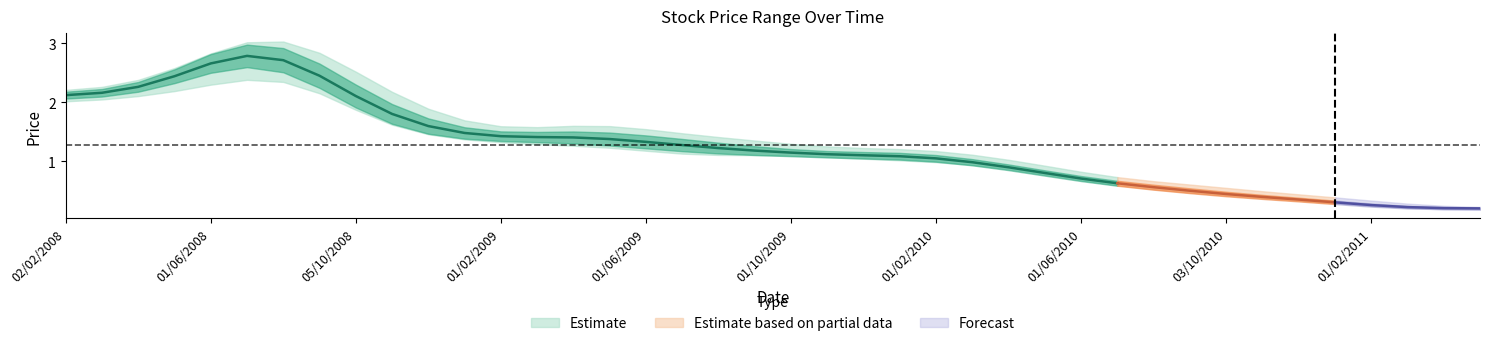

The Low series shows 0.2 at 01/03/2011. True or false?

False